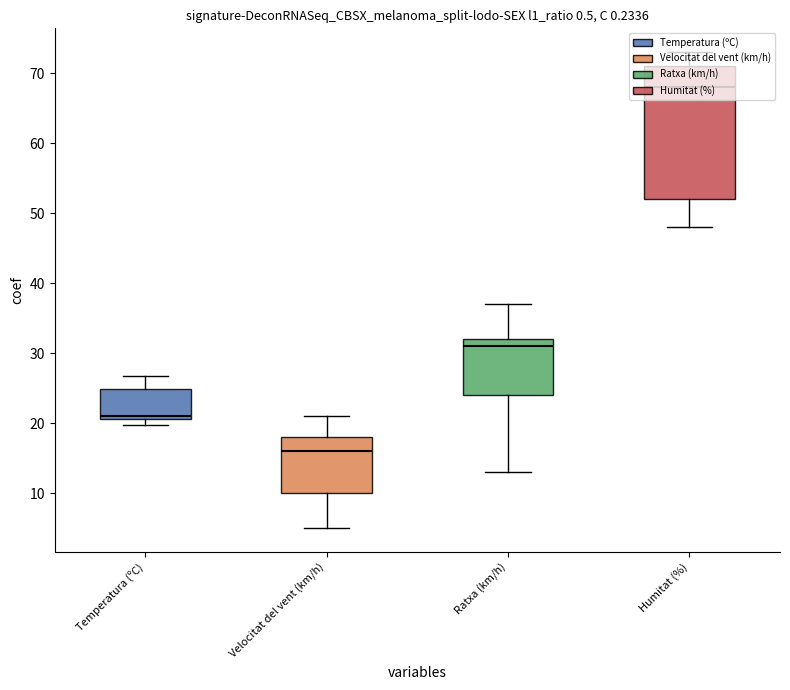

How many distinct data groups are displayed?

4